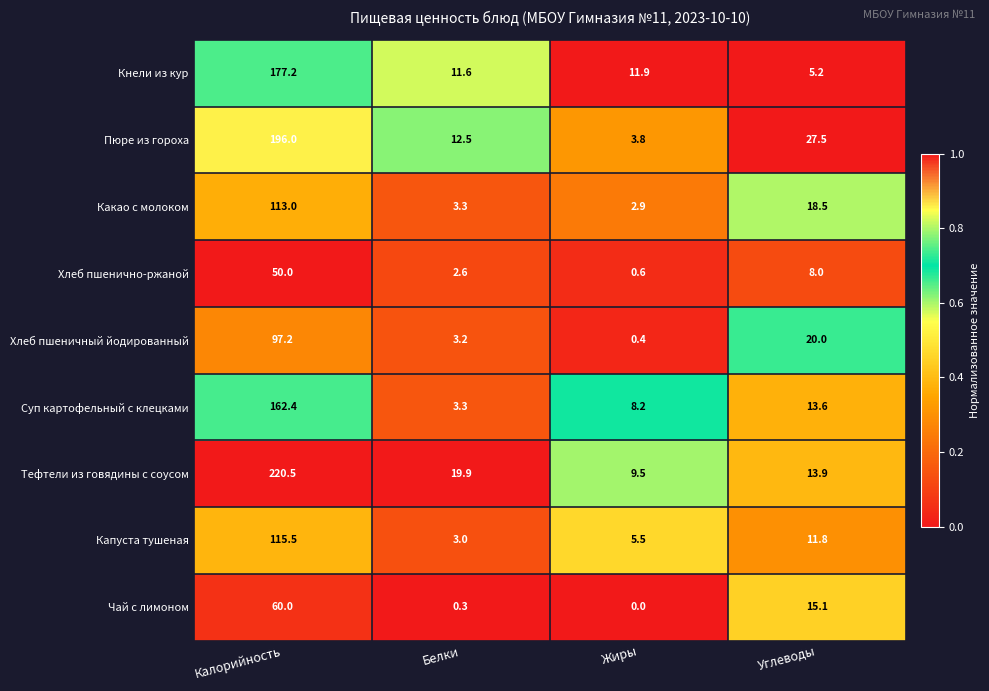

The value of Суп картофельный с клецками at Жиры is 8.2. True or false?

True